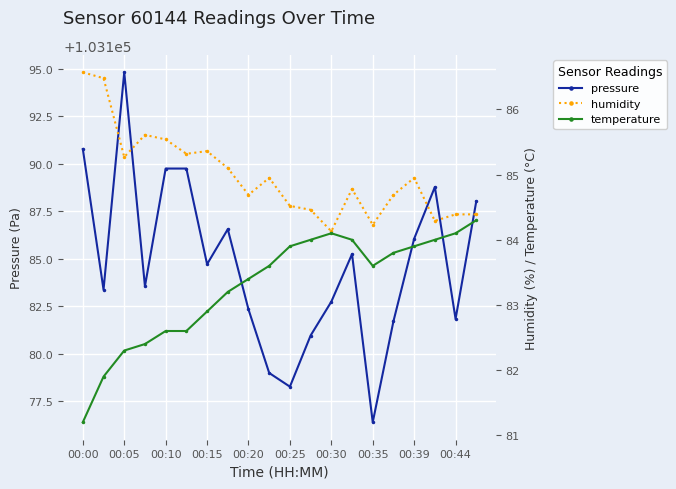

Which series has the largest range (max minus min)?

pressure